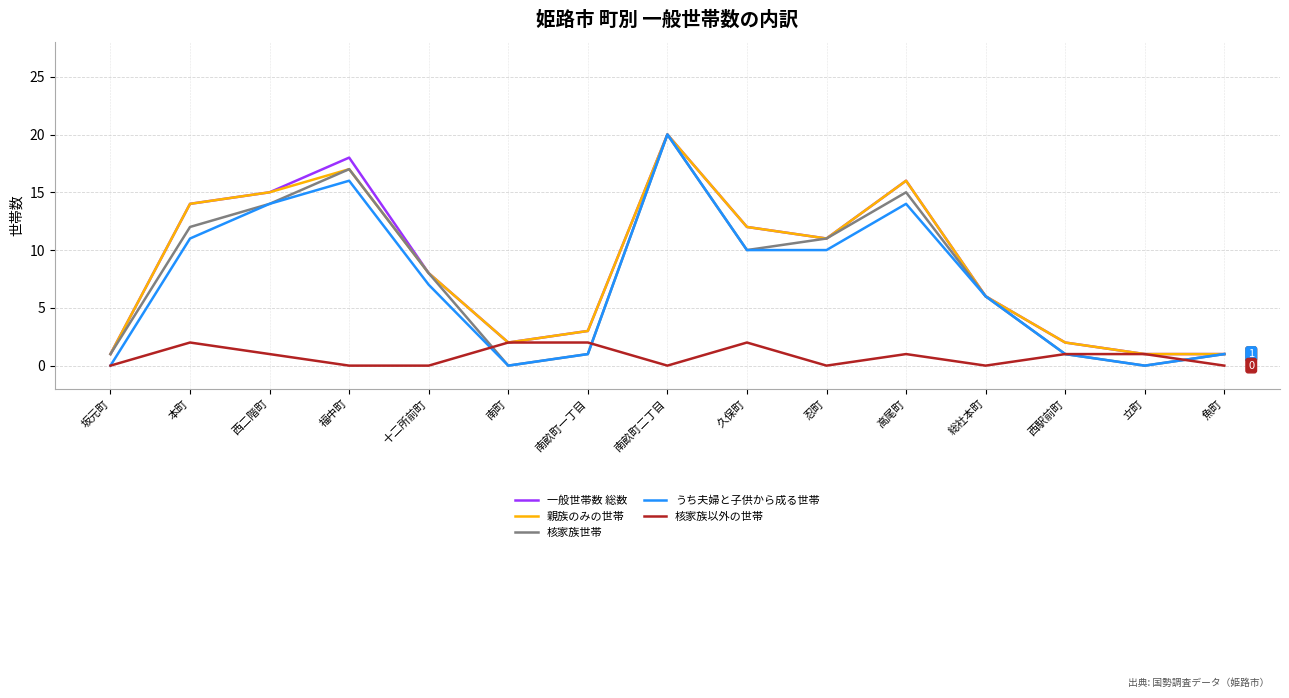

What is the spread (max minus min) of values at 西二階町?

14